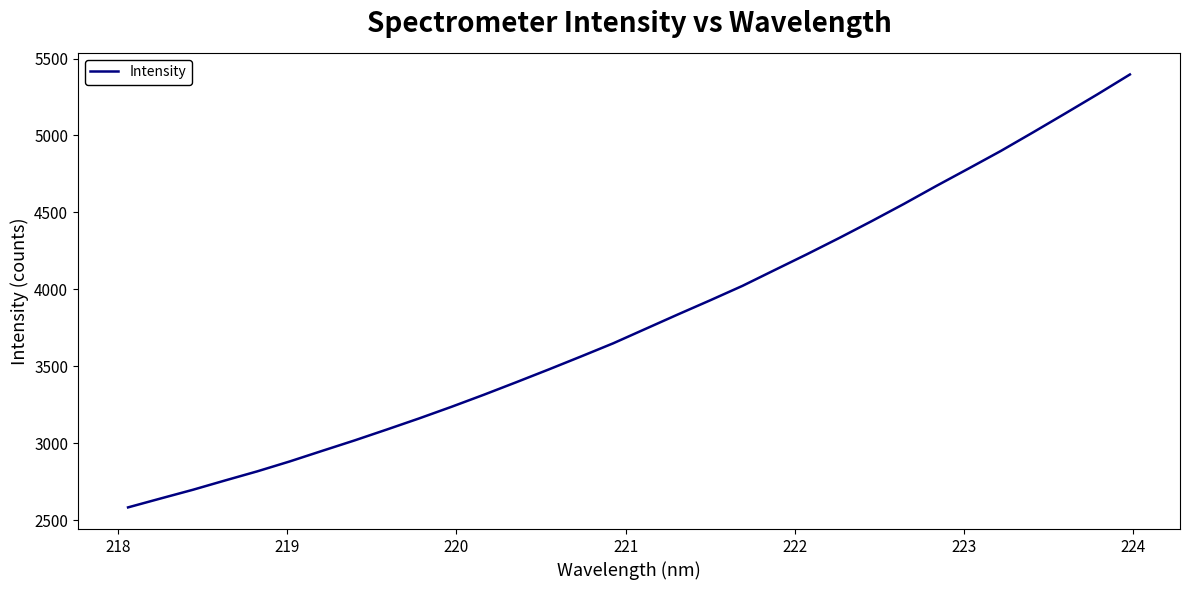

What is the greatest value displayed?

5396.4